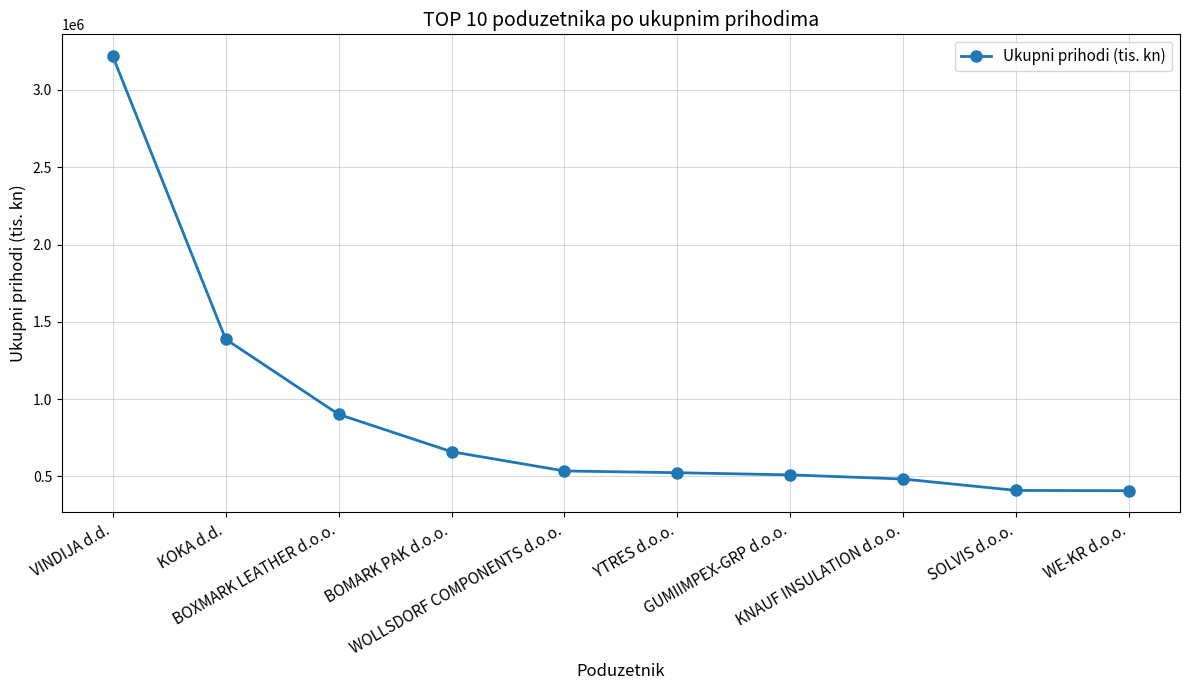

Approximately how many times larger is the value at SOLVIS d.o.o. compared to KOKA d.d.?

0.3